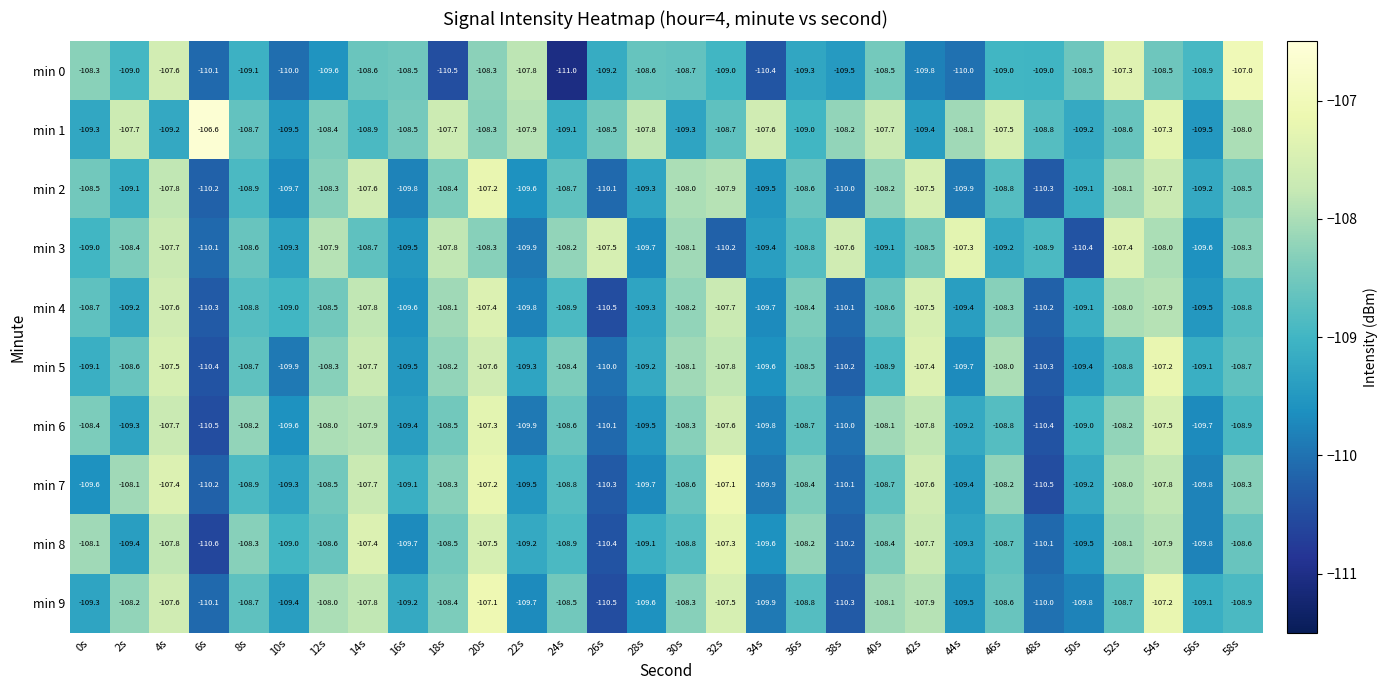

What is the difference between the min 0 values at 16s and 36s?

0.8